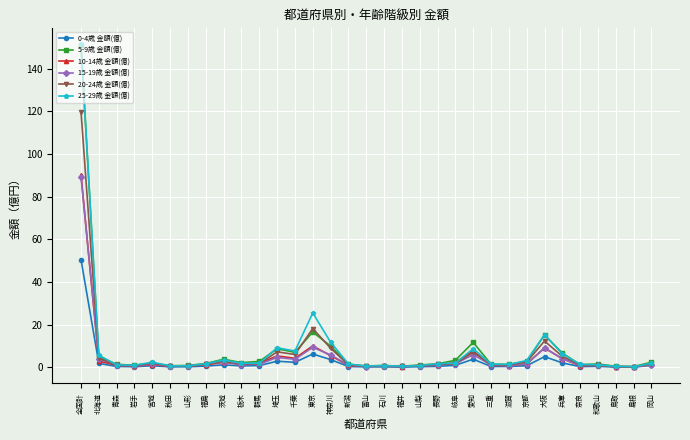

What is the average value of the 5-9歳 金額(億) series?

8.2